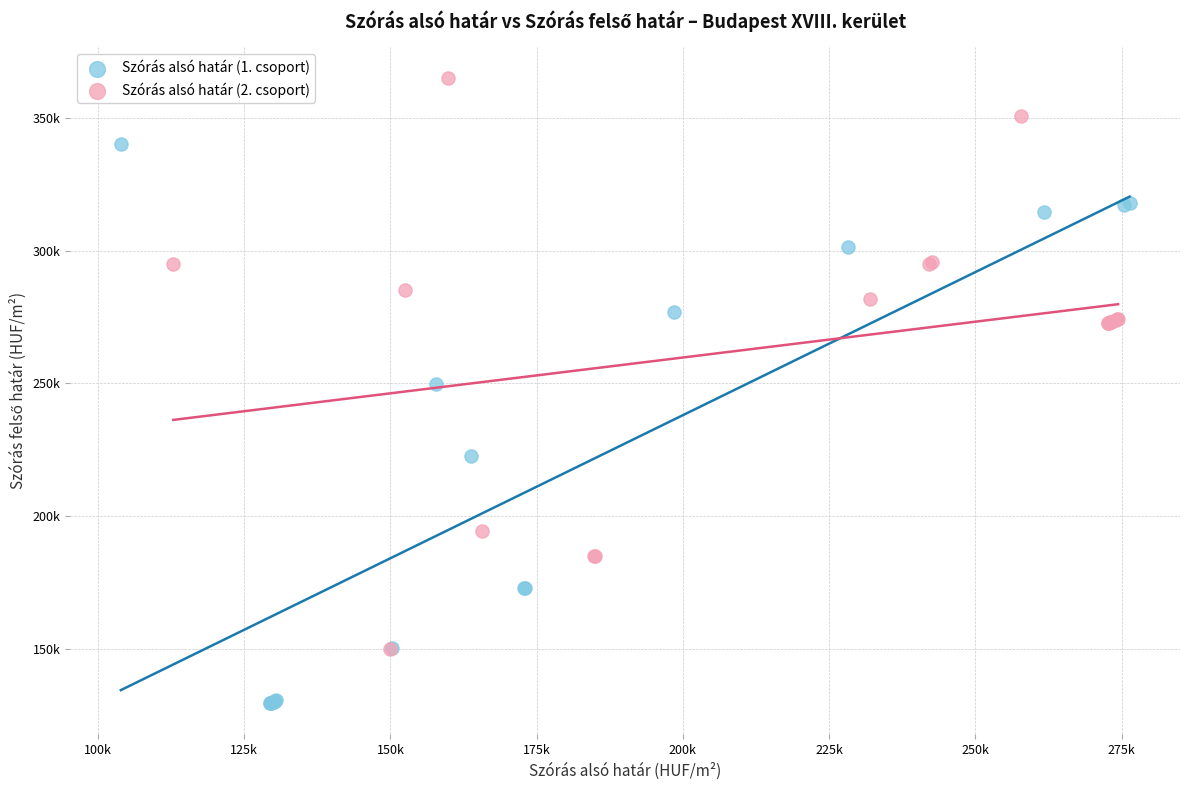

What are all the series names shown in the legend?

Szórás alsó határ (1. csoport), Szórás alsó határ (2. csoport)